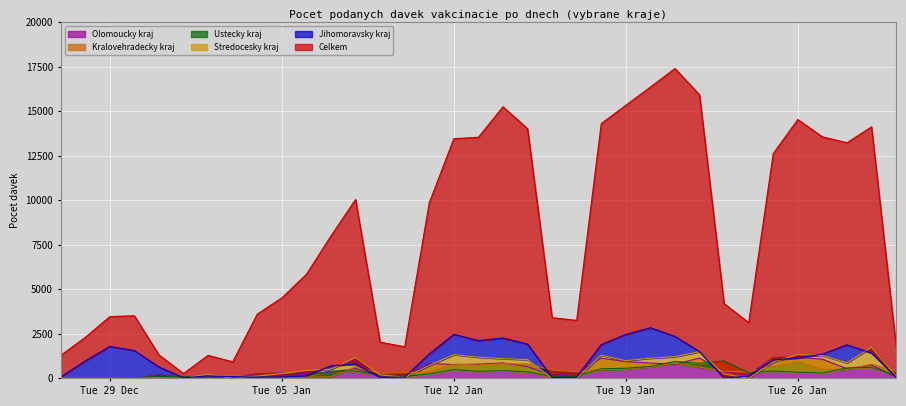

True or false: Olomoucky kraj and Celkem intersect in this chart.

False